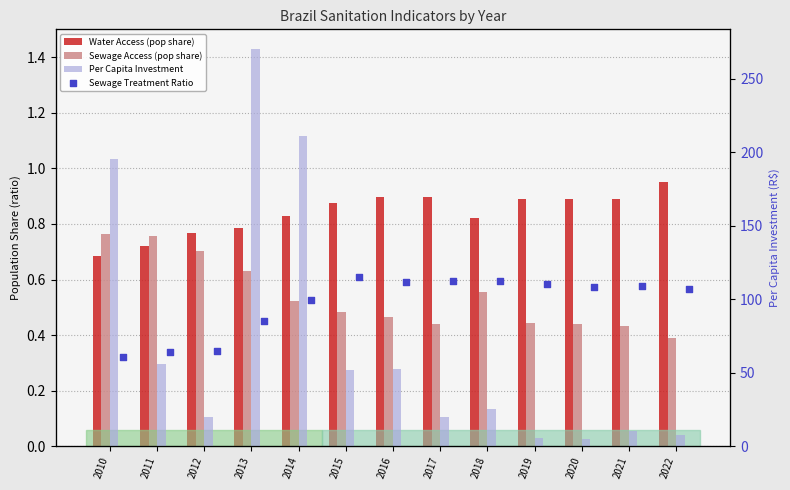

Is the value of Per Capita Investment at 2021 greater than the value of Water Access (pop share) at 2010?

Yes